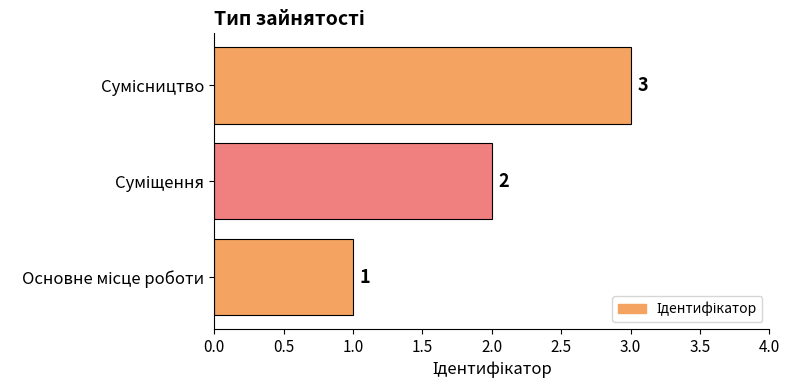

What is the greatest value displayed?

3